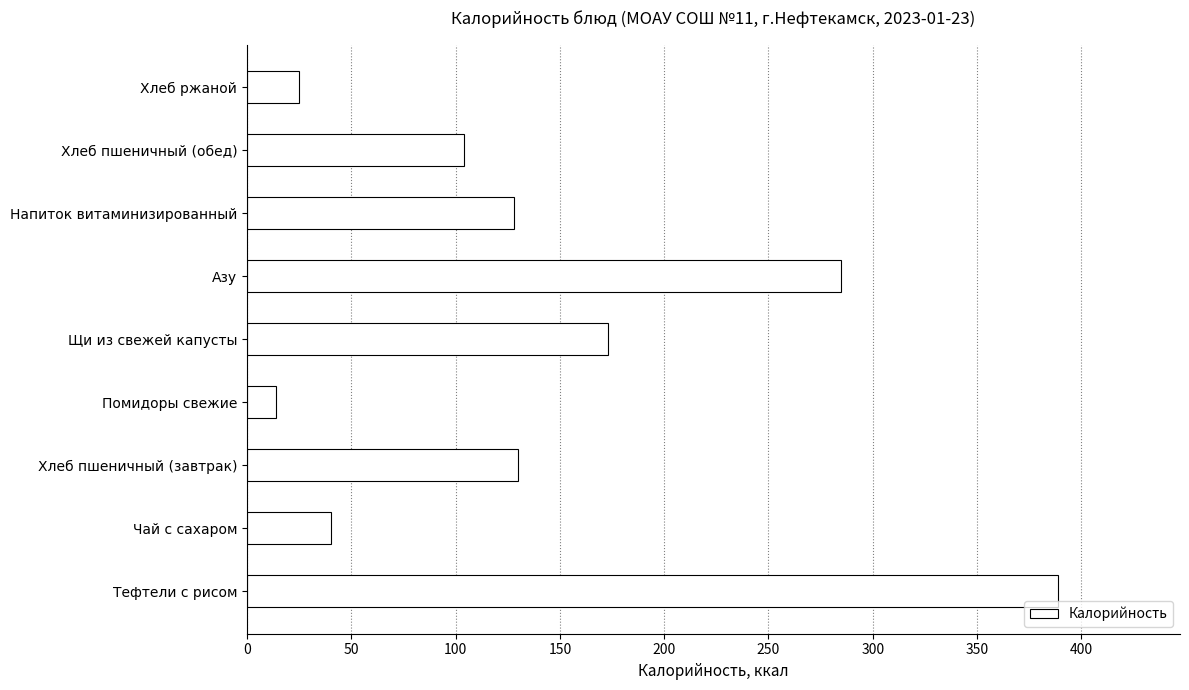

Reading top to bottom, extract all data points from this chart.

25	104	128	285	173	14	130	40	389